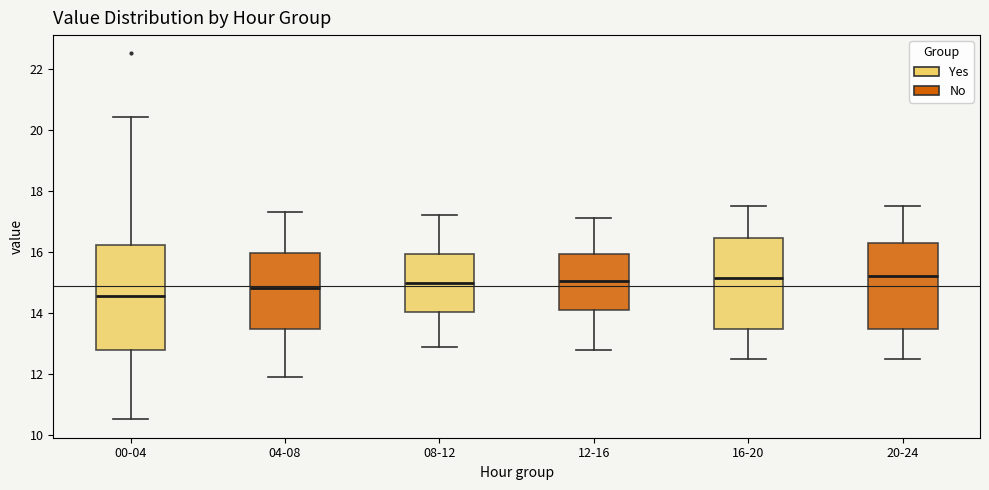

Reading left to right, read every box against the y-axis: the position of its median line, the range the box covers, and the ends of its whiskers. The values are not printed on the chart, so give them approximately, as read against the axis.

00-04: median 14.6, box 12.8 to 16.2, whiskers 10.6 to 20.4
04-08: median 14.8, box 13.4 to 16.0, whiskers 12.0 to 17.4
08-12: median 15.0, box 14.0 to 16.0, whiskers 13.0 to 17.2
12-16: median 15.0, box 14.2 to 16.0, whiskers 12.8 to 17.2
16-20: median 15.2, box 13.4 to 16.4, whiskers 12.6 to 17.6
20-24: median 15.2, box 13.4 to 16.4, whiskers 12.6 to 17.6